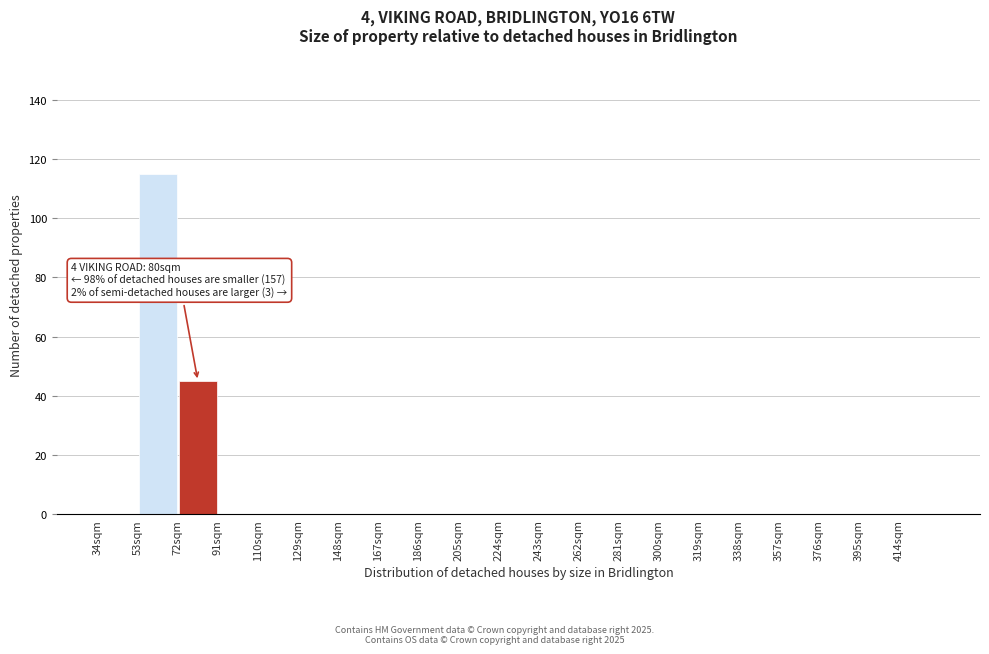

Which range on the x-axis has the tallest bar?

53 to 72